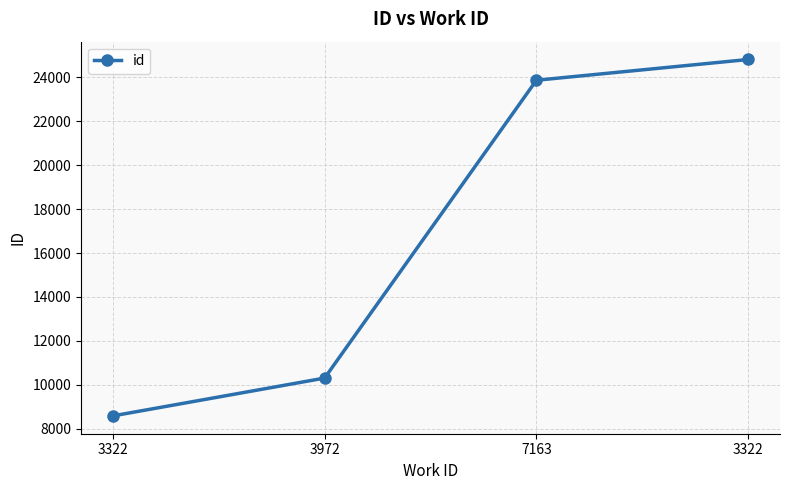

Does the chart have visible grid lines?

Yes